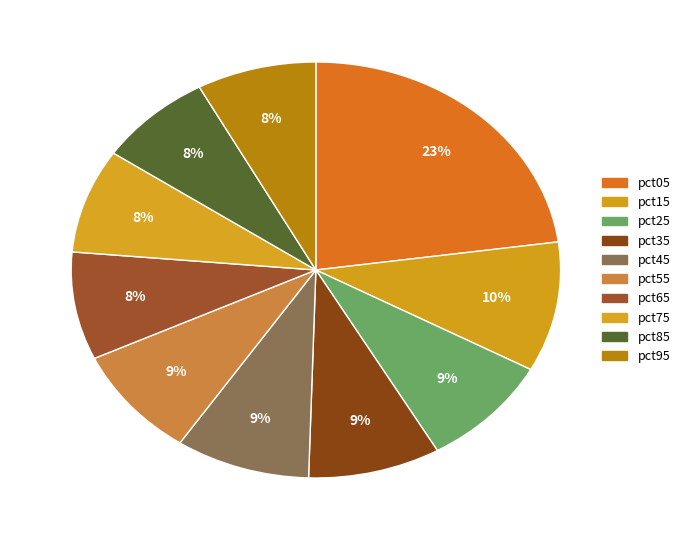

Count the number of slices in the pie.

10